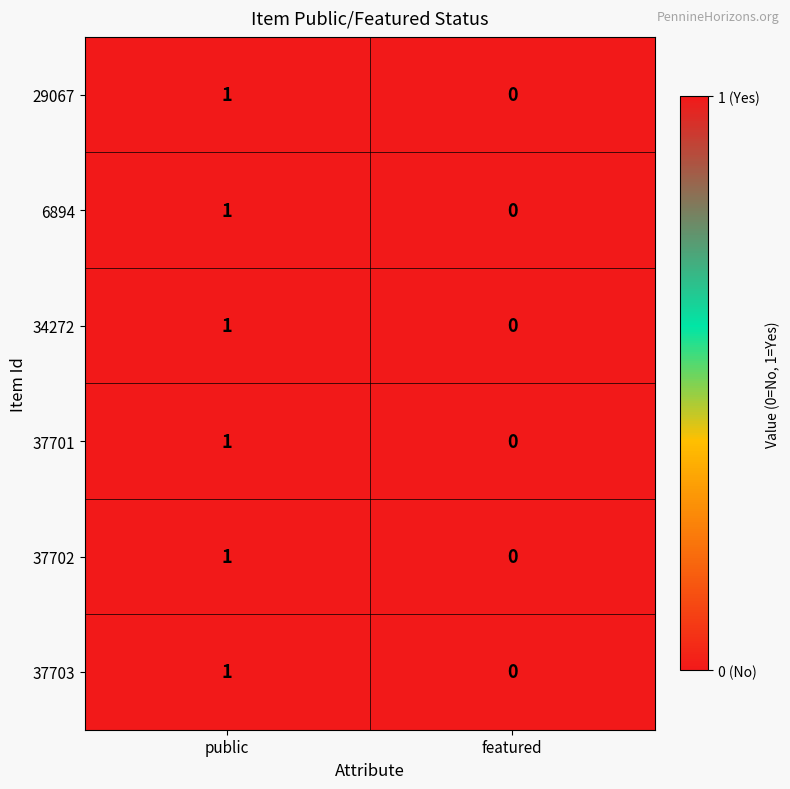

Reading left to right, what are all the values shown in this chart?

29067: 1	0
6894: 1	0
34272: 1	0
37701: 1	0
37702: 1	0
37703: 1	0